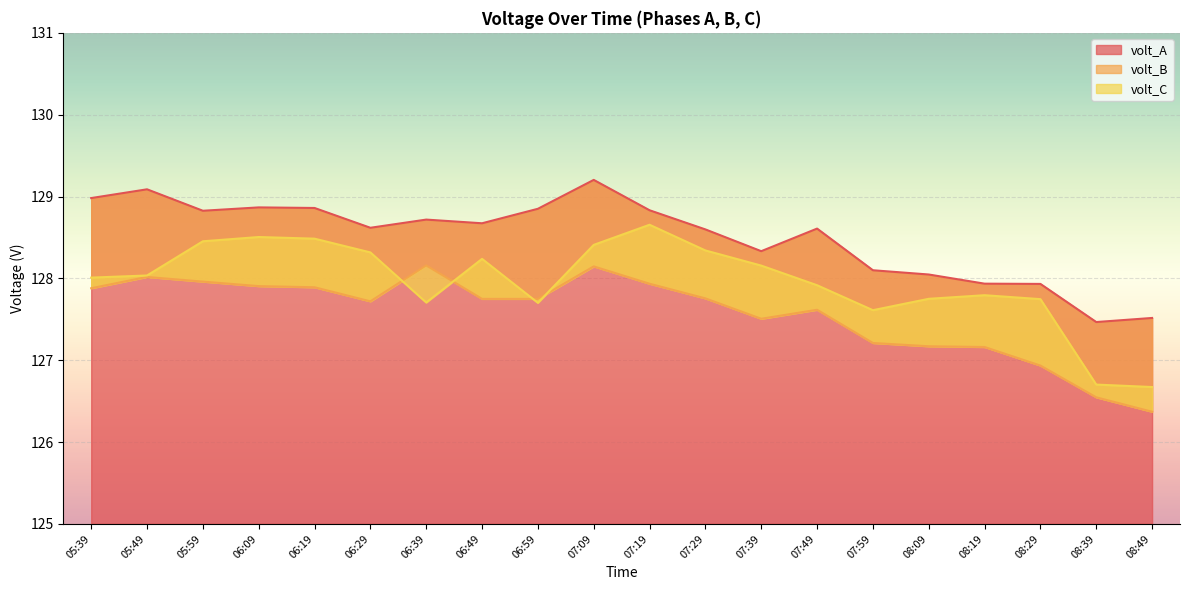

How many data points in volt_C are above 128?

11